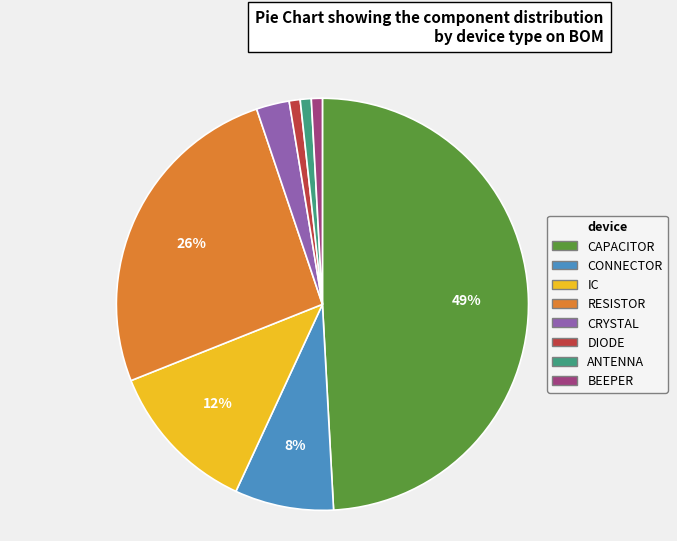

Which has a higher value, CONNECTOR or CAPACITOR?

CAPACITOR